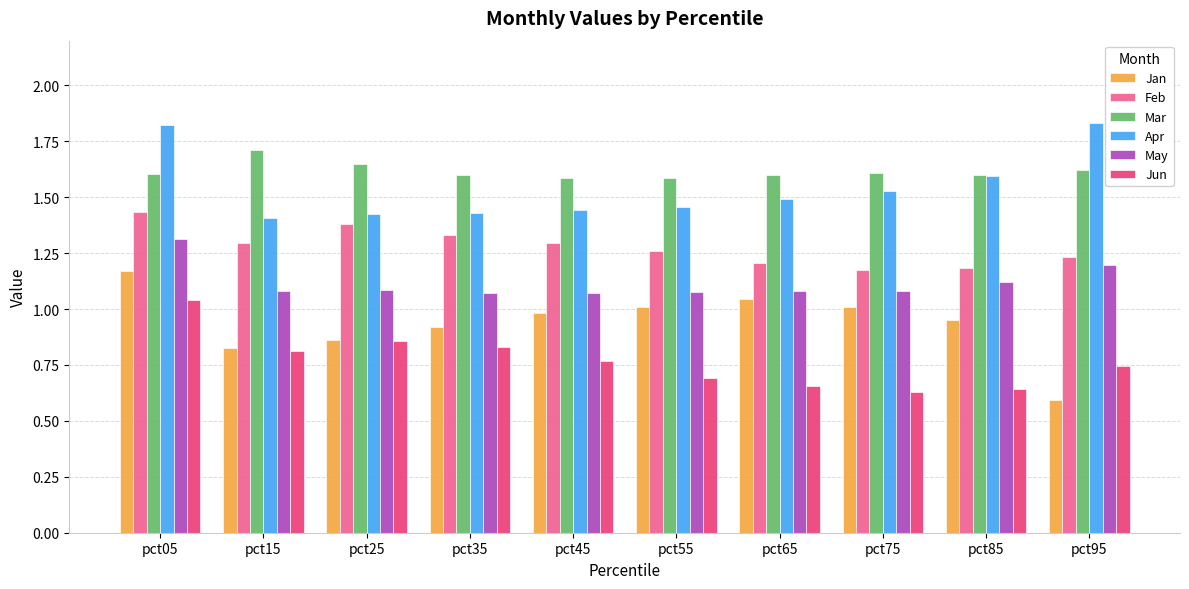

What is the difference between the maximum and minimum values in the Apr series?

0.4